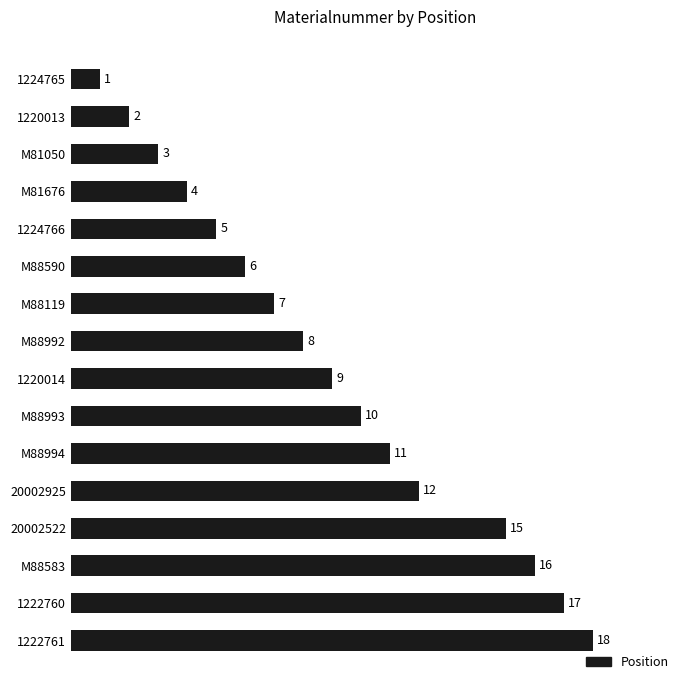

What is the sum of the values at M88119 and M81676?

11